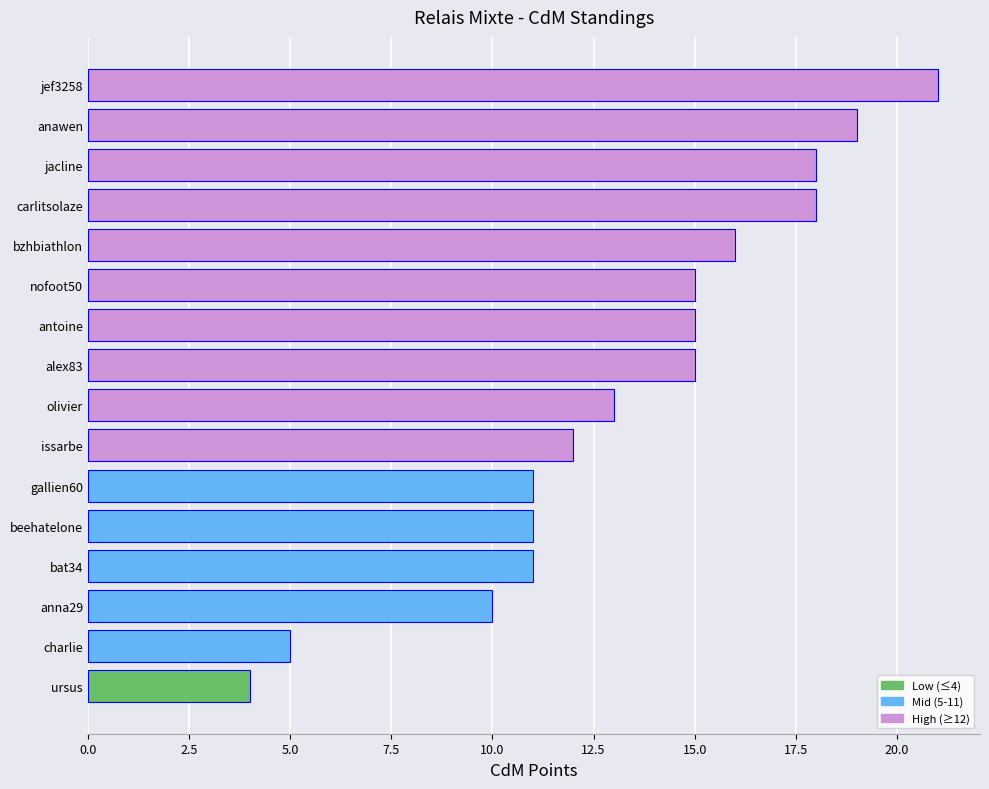

How many bars are there in total?

16